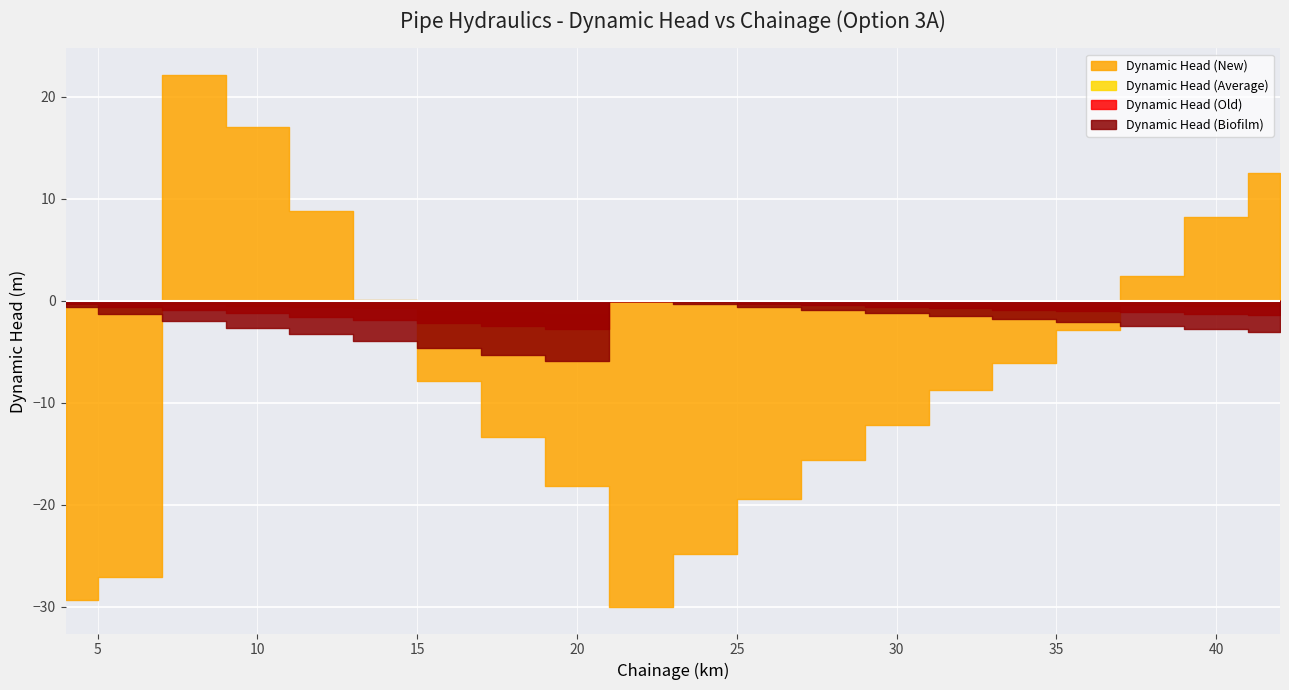

Which series has the largest range (max minus min)?

Dynamic Head (New)